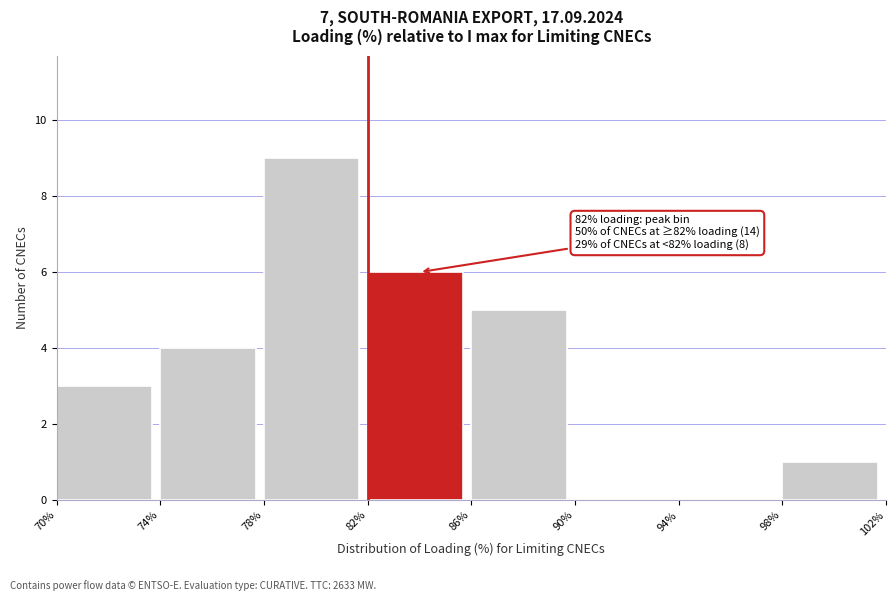

Over which range of the x-axis is the bar tallest?

78% to 82%